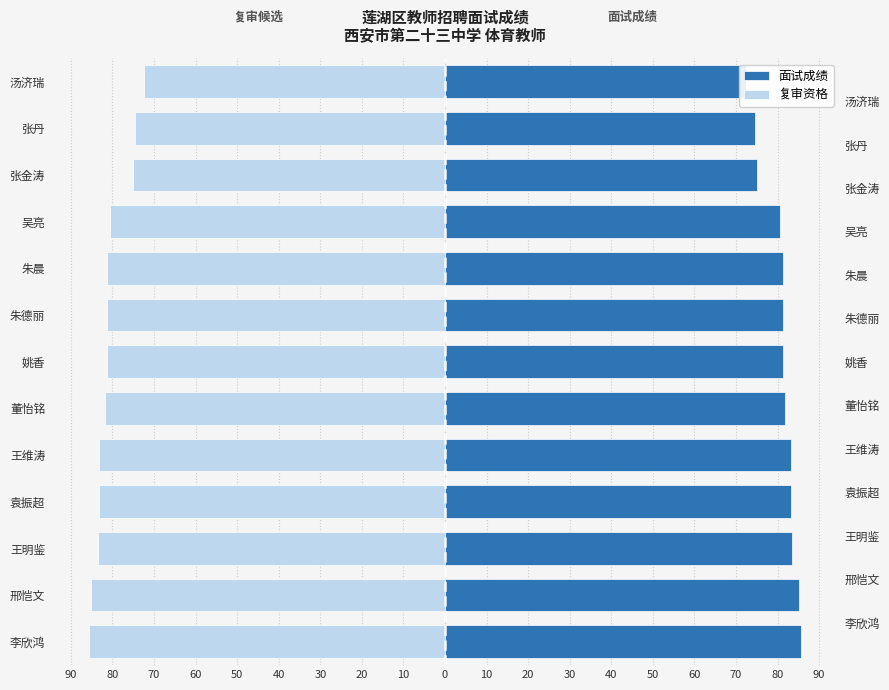

What is the sum of the 复审资格 values at 朱德丽 and 张丹?

-155.8